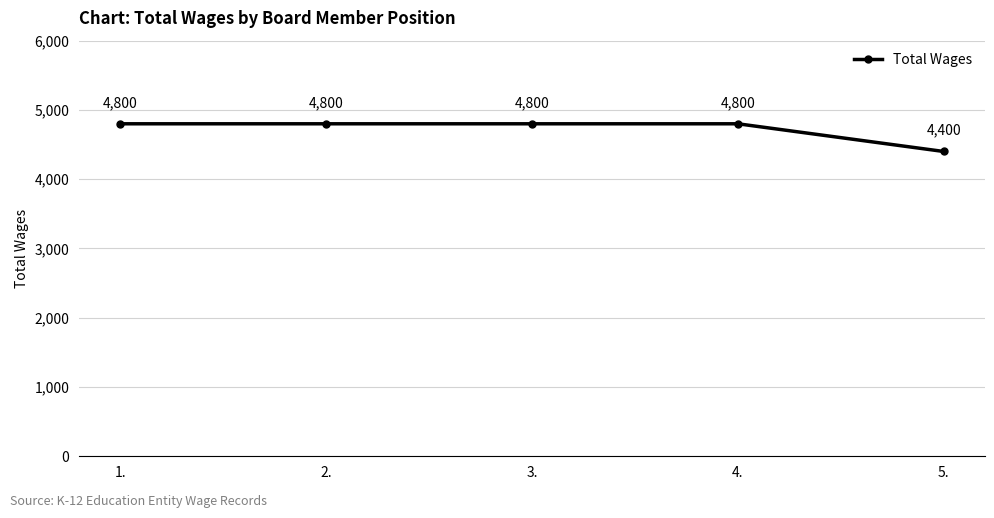

True or false: there are more than 2 points higher than both neighbors.

False